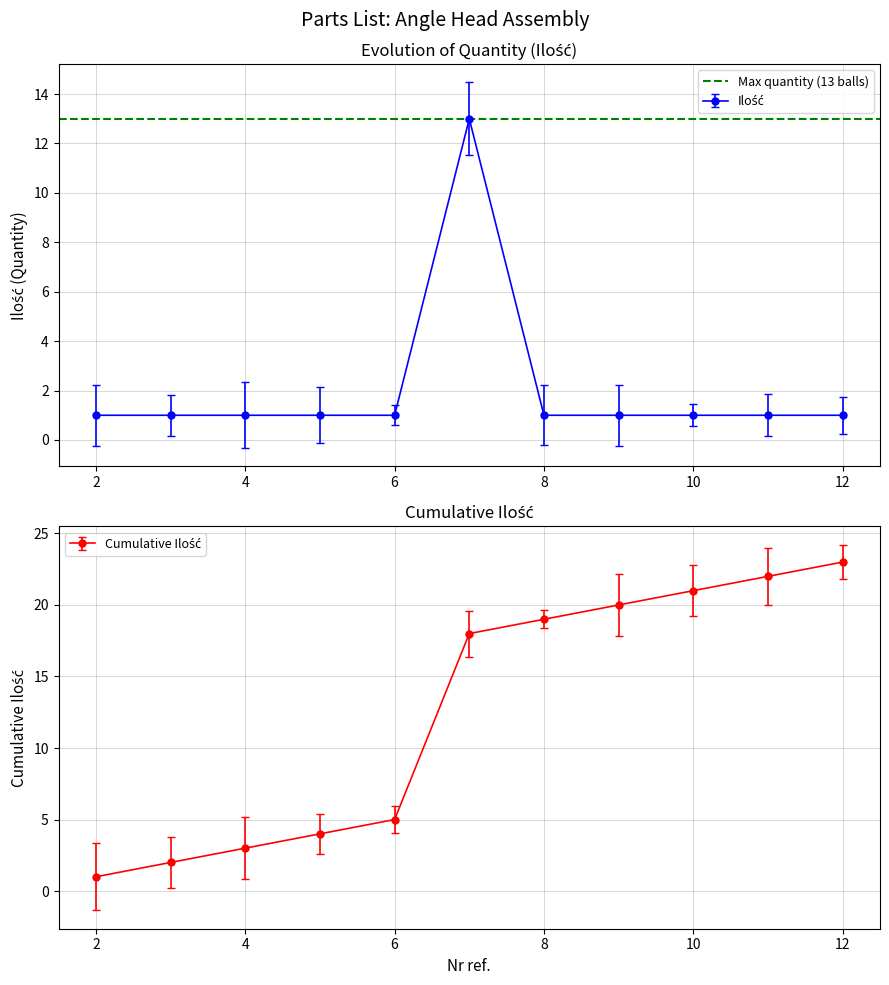

How many interior local peaks (higher than both neighbors) does the data have?

1